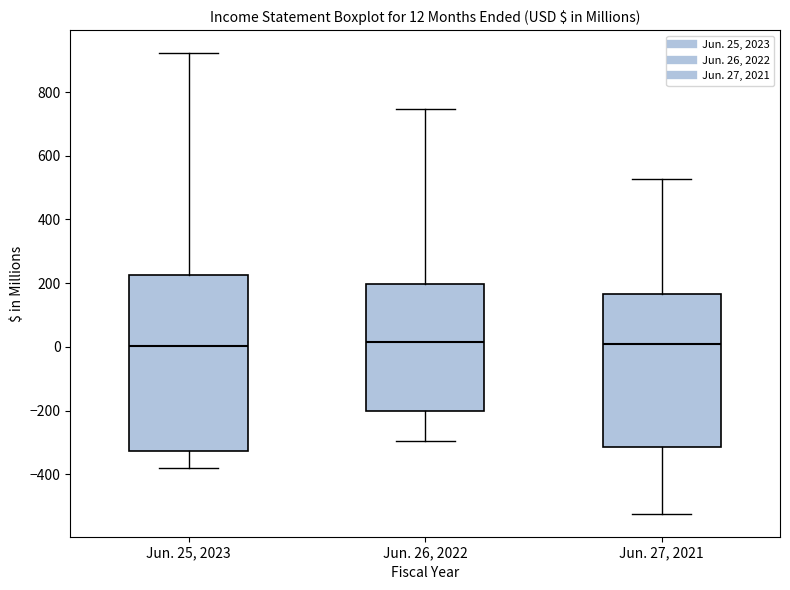

Which box is the tallest, from its lower edge to its upper edge?

Jun. 25, 2023